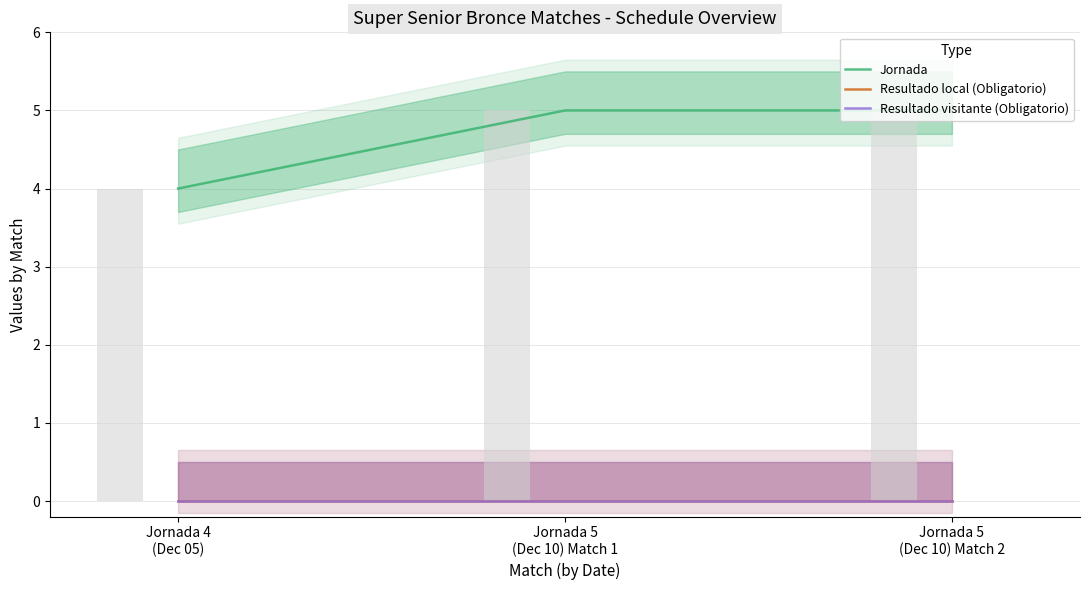

At which category does the chart reach its peak across all series?

Jornada 5
(Dec 10) Match 1